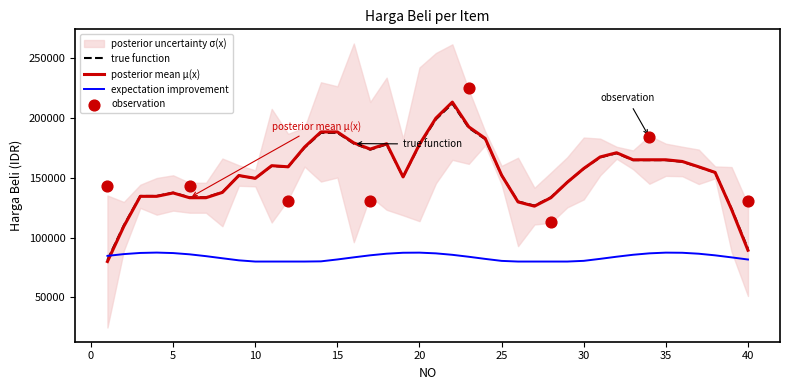

Which has a higher value, 19 or 14?

14